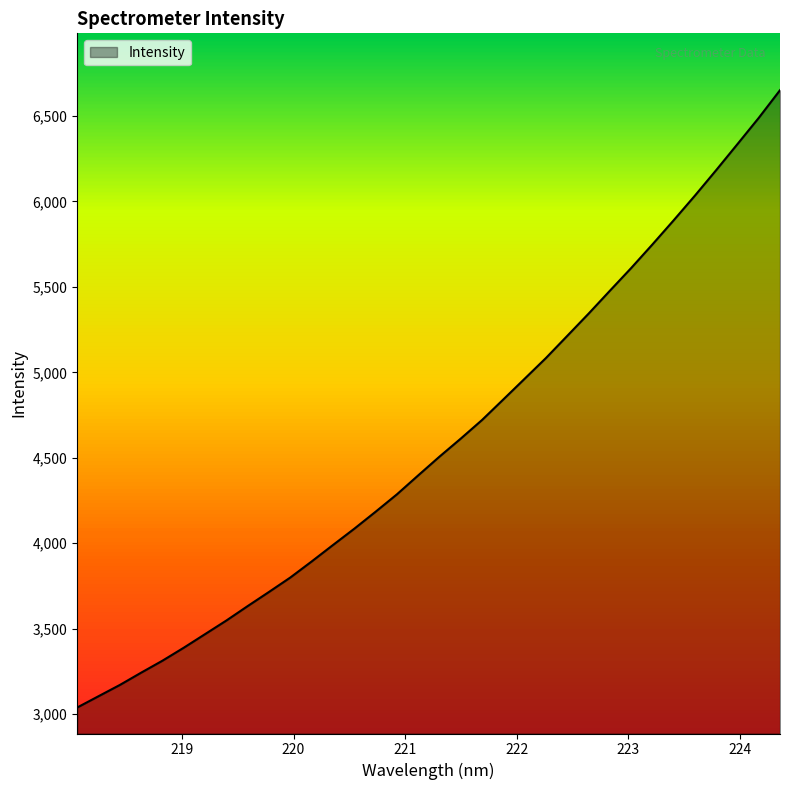

How many lines are shown in the chart?

1